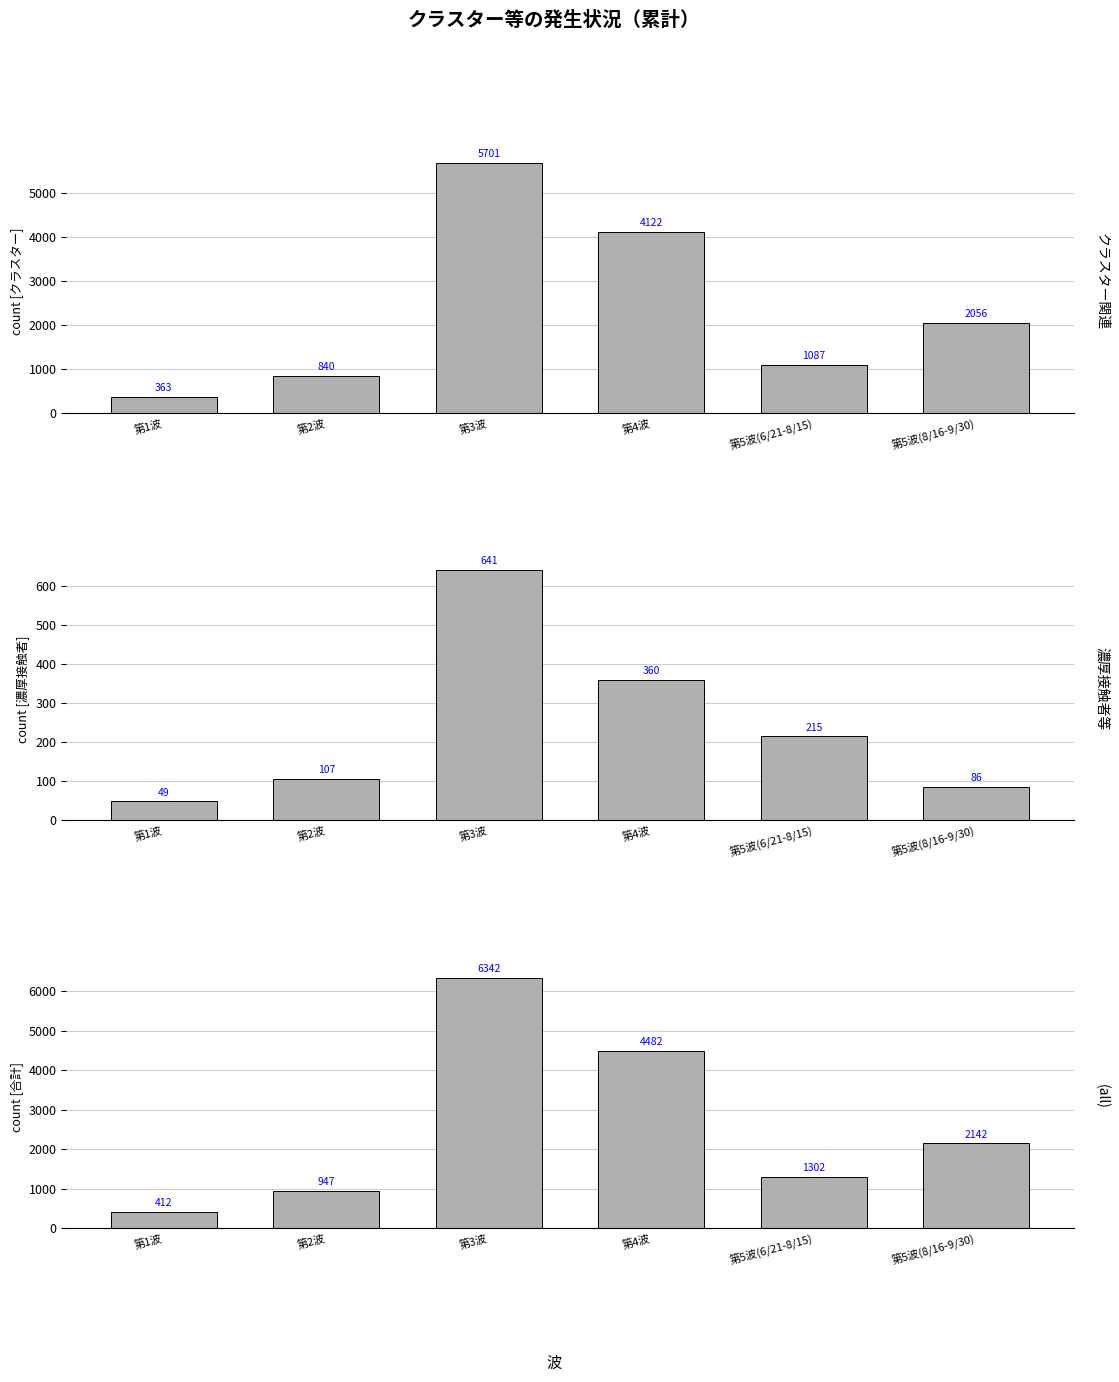

The value of (all) at 第5波(8/16-9/30) is 2142. True or false?

True